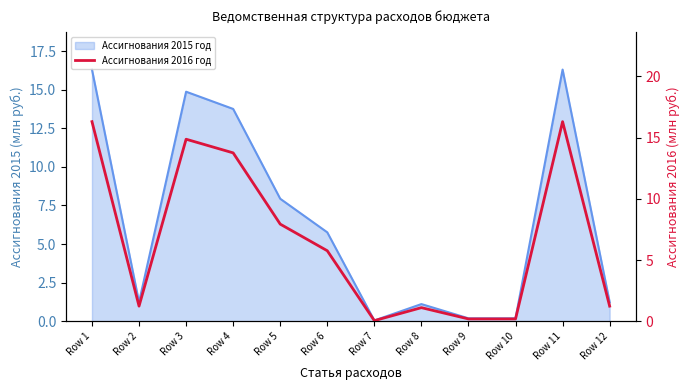

List the labels in order of value, largest first.

Row 1, Row 11, Row 3, Row 4, Row 5, Row 6, Row 2, Row 12, Row 8, Row 9, Row 10, Row 7